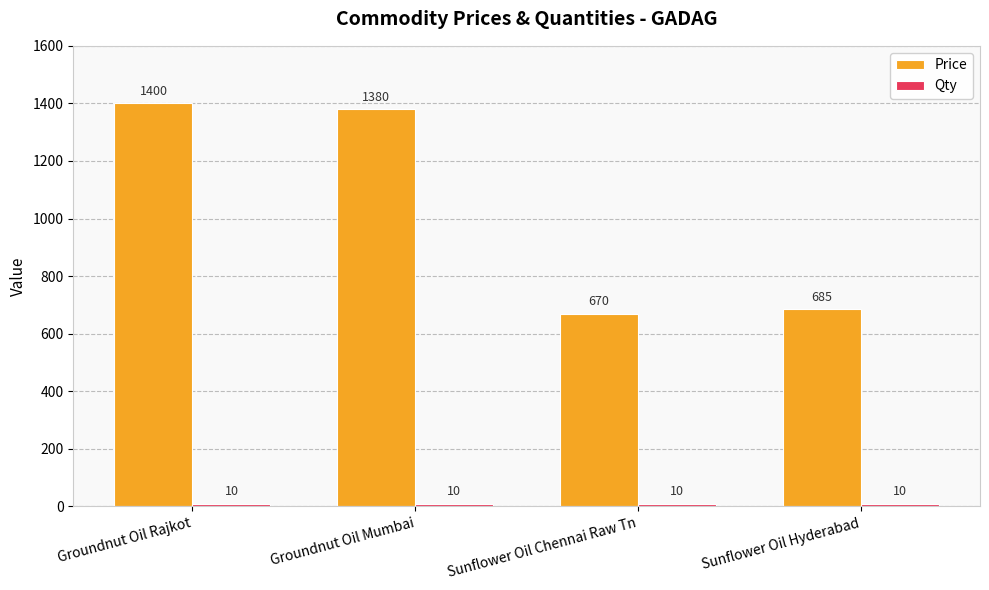

The Price series shows 670 at Sunflower Oil Chennai Raw Tn. True or false?

True